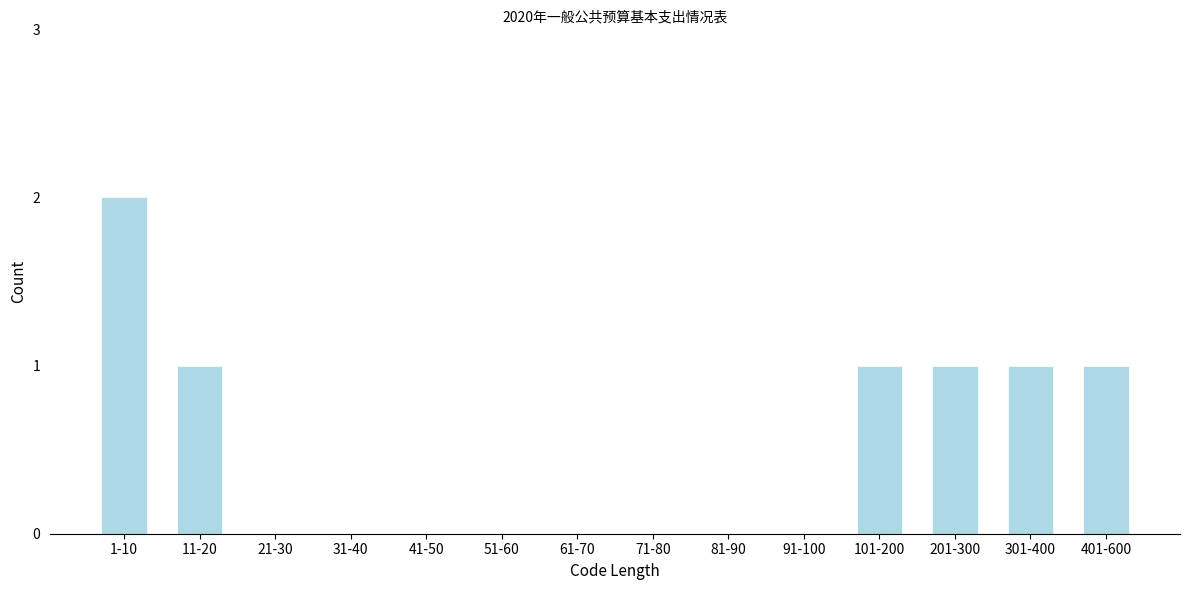

Reading left to right, list all the values displayed in this chart.

1-10=2	11-20=1	21-30=0	31-40=0	41-50=0	51-60=0	61-70=0	71-80=0	81-90=0	91-100=0	101-200=1	201-300=1	301-400=1	401-600=1